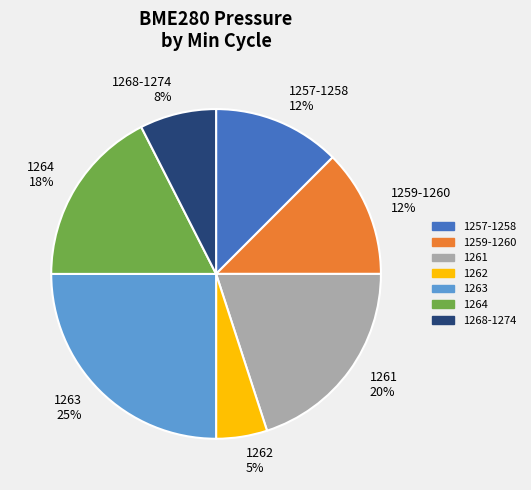

To the nearest percent, what portion does 1263 represent?

25%